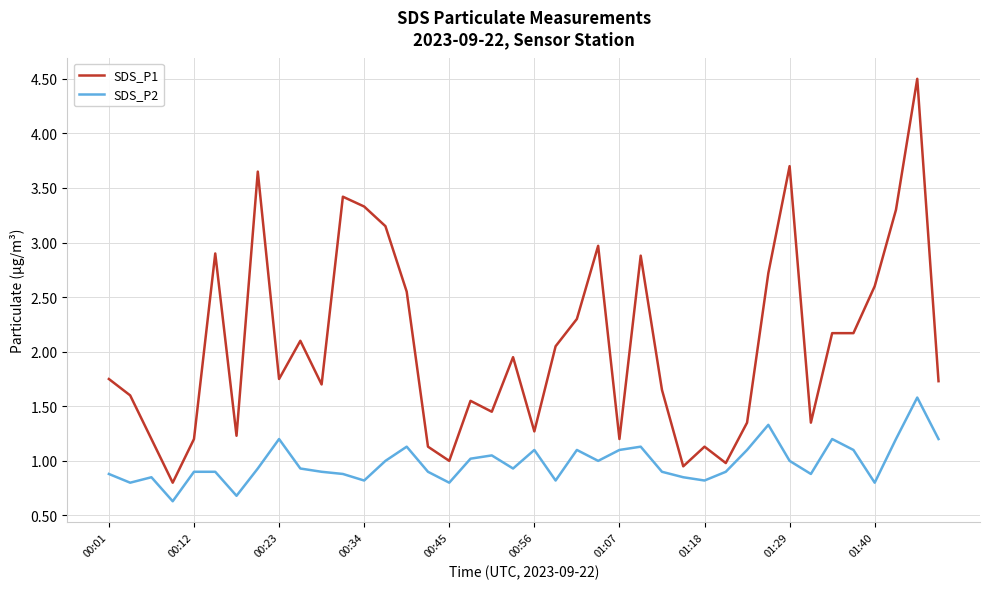

What is the minimum value shown in the chart?

0.6